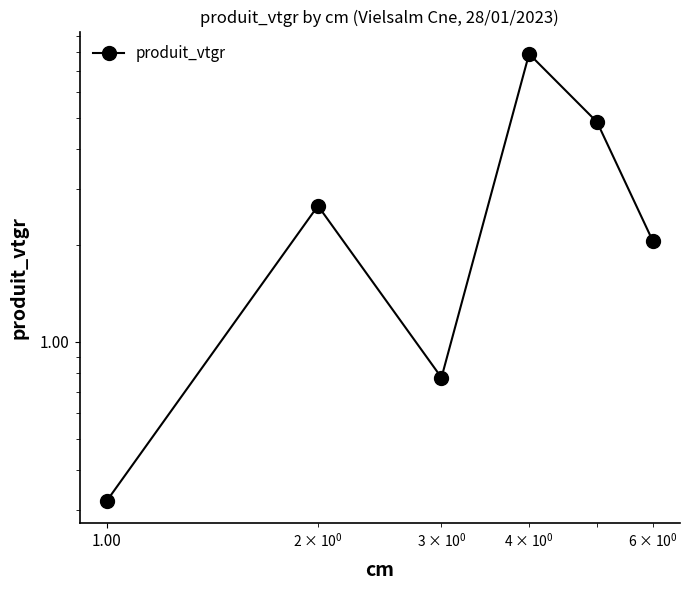

How many interior local peaks (higher than both neighbors) does the data have?

2